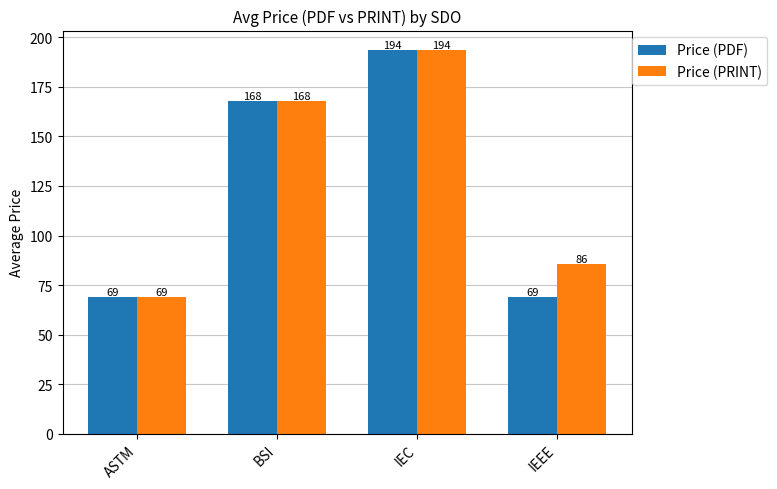

At which category is the sum across all series the highest?

IEC